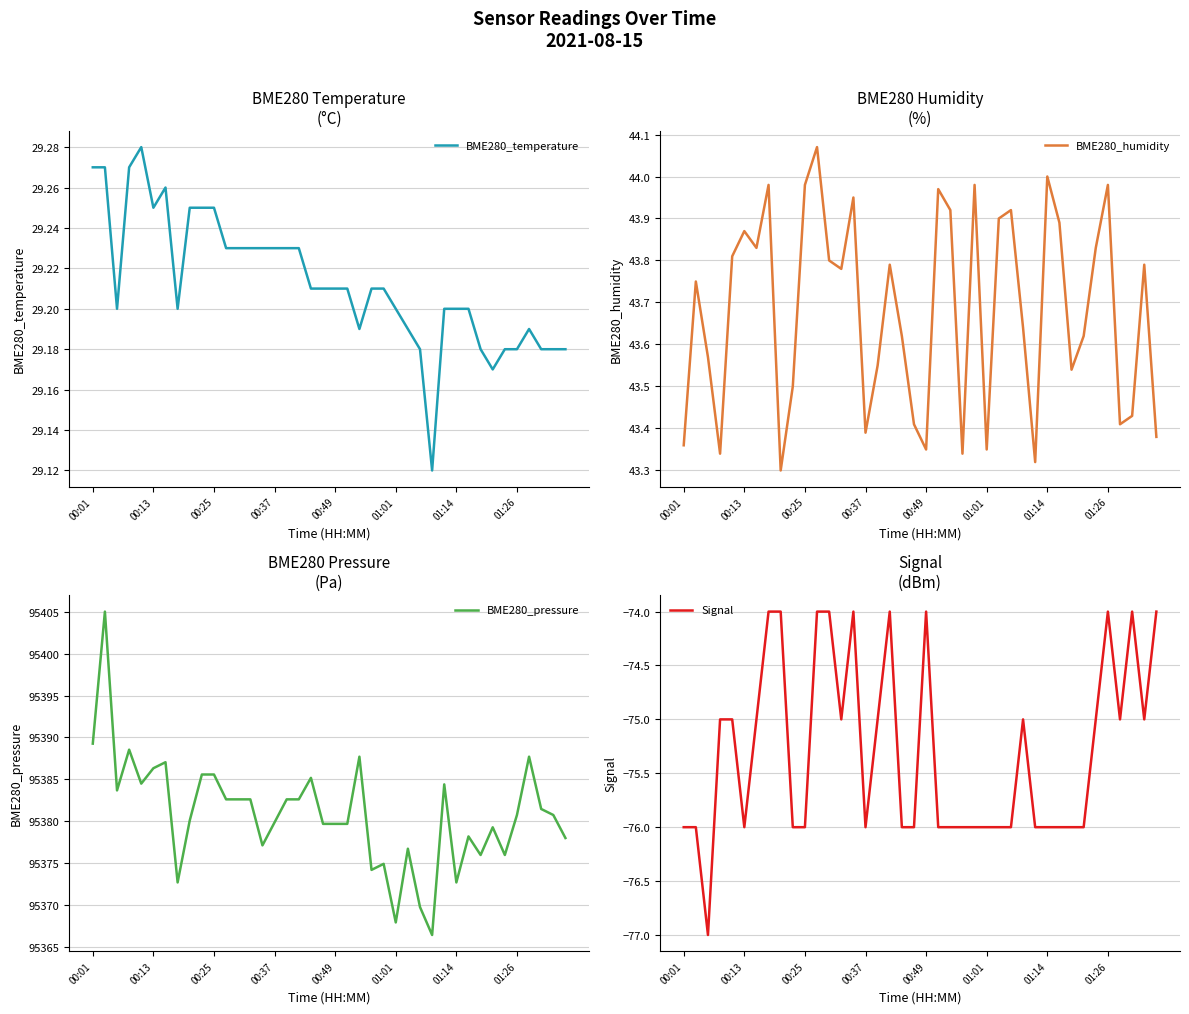

True or false: BME280_temperature and BME280_pressure cross at least once.

False